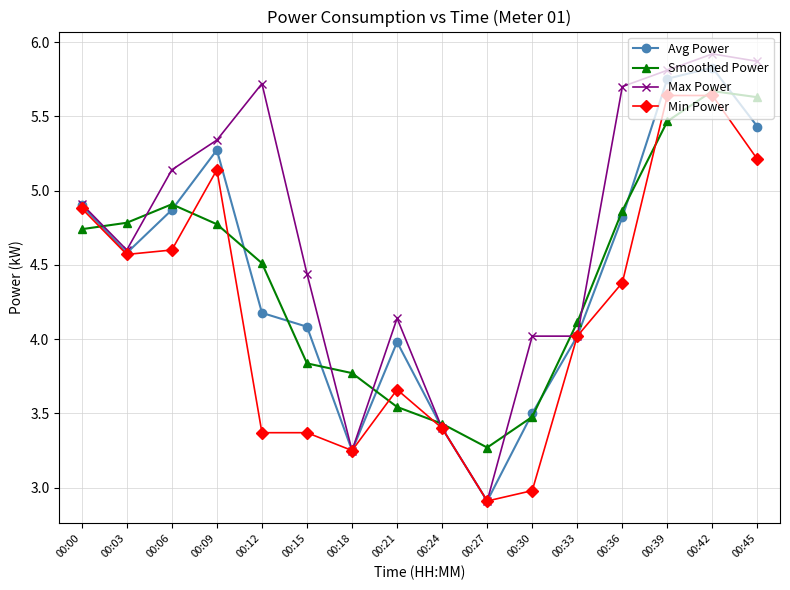

What is the difference between the second highest and minimum values in the Smoothed Power series?

2.4